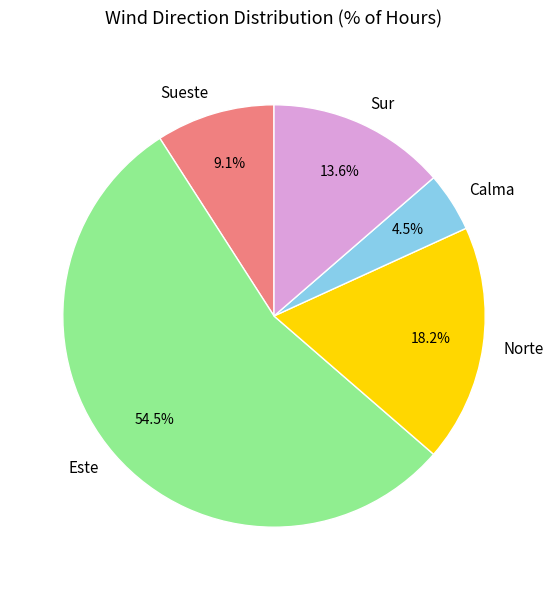

Is the sum of Sueste and Este greater than half?

Yes